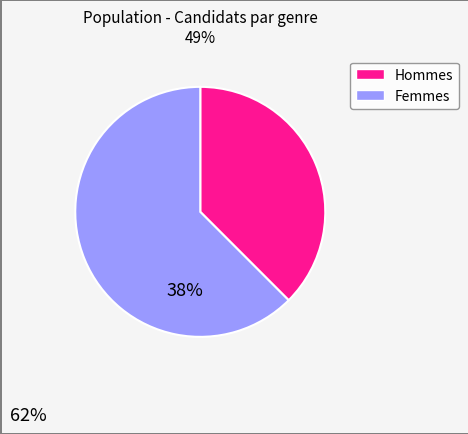

Does any single category account for the majority?

Yes